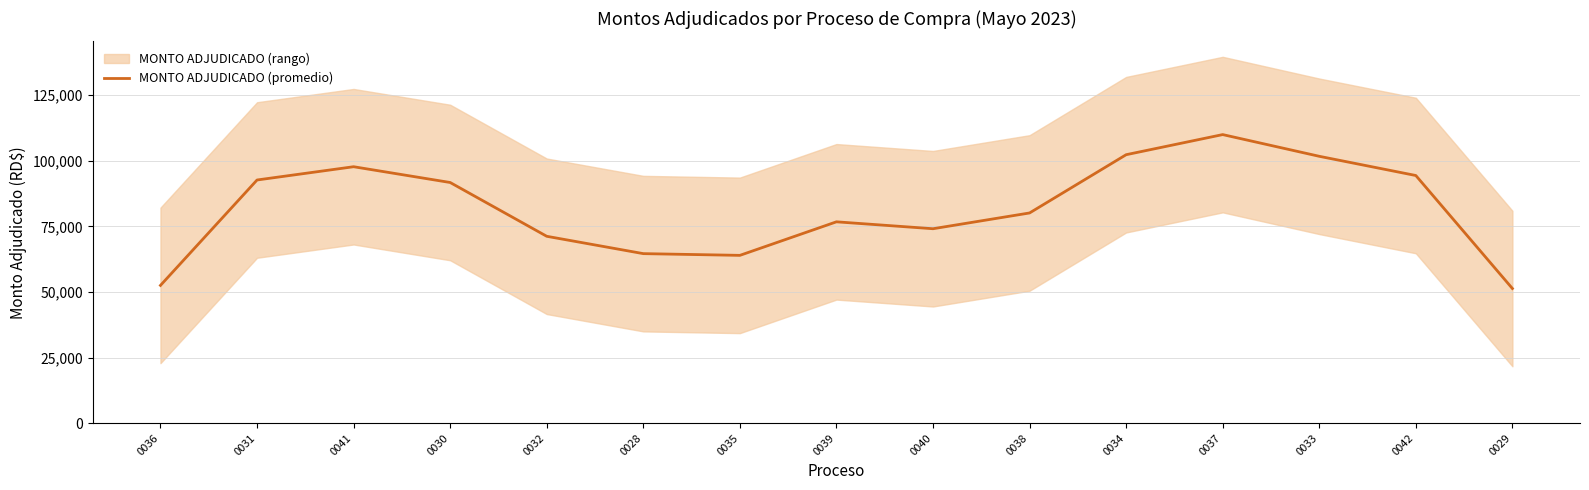

At which category does the data reach its first local peak?

0041